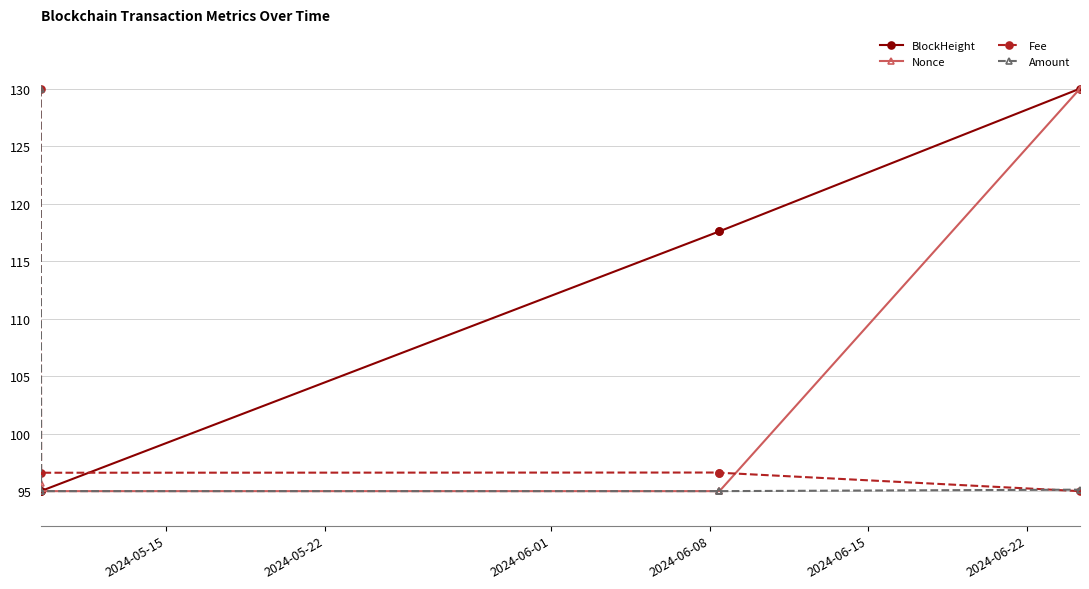

What is the maximum value for Fee?

130.0